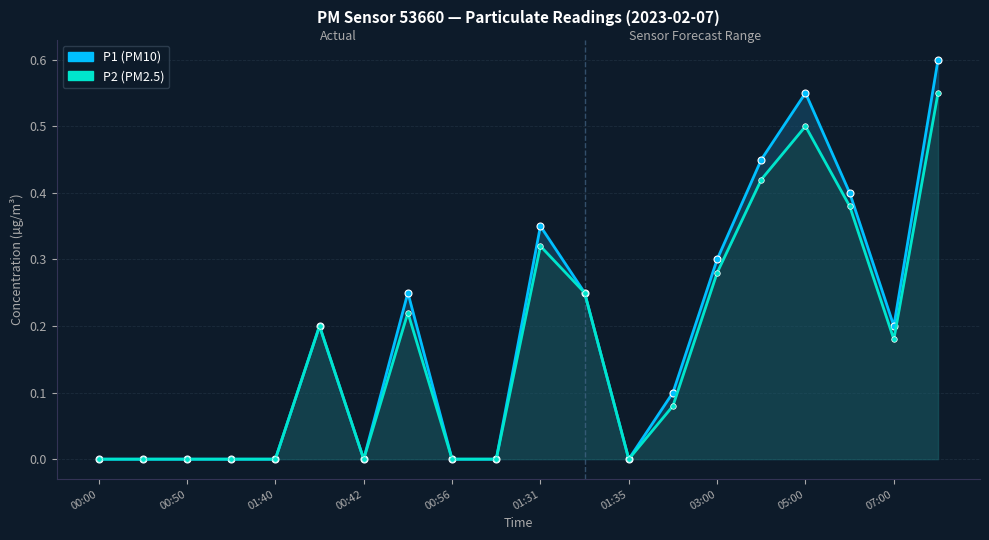

At how many categories does at least one series exceed 0?

11